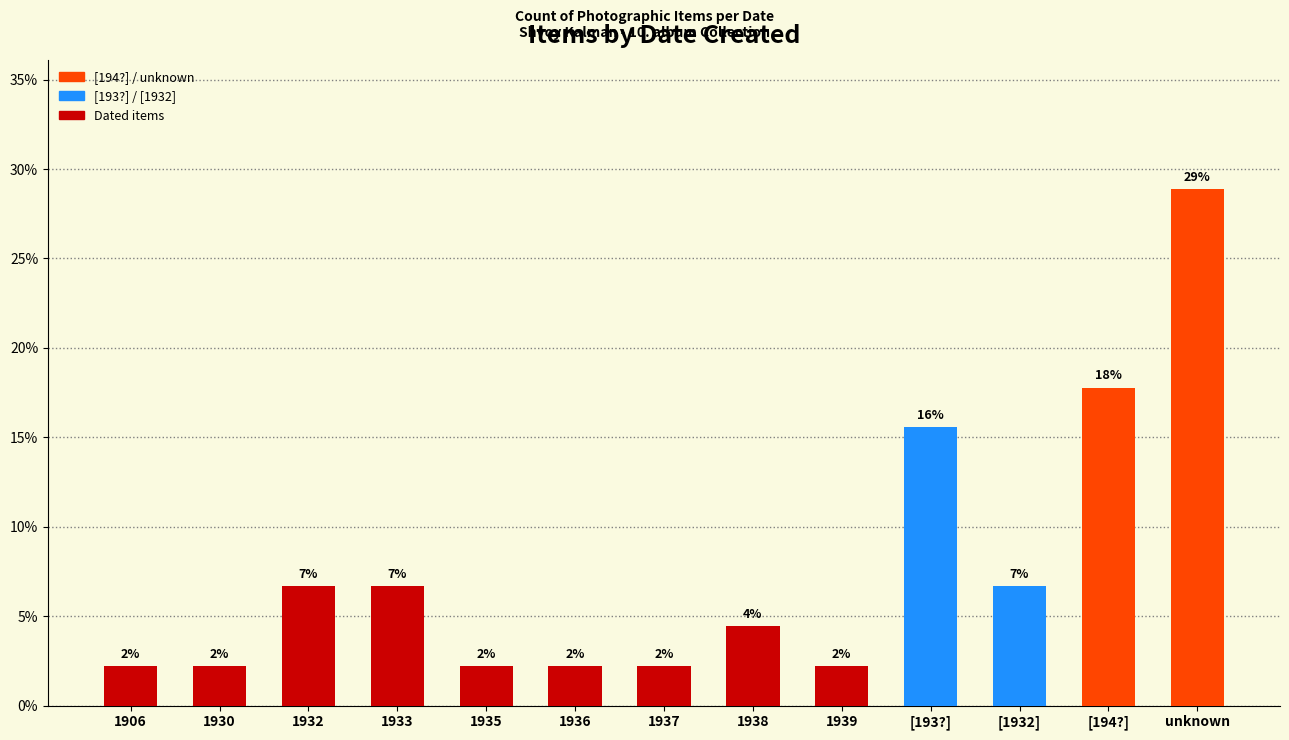

Which has a higher value, 1935 or 1937?

1935